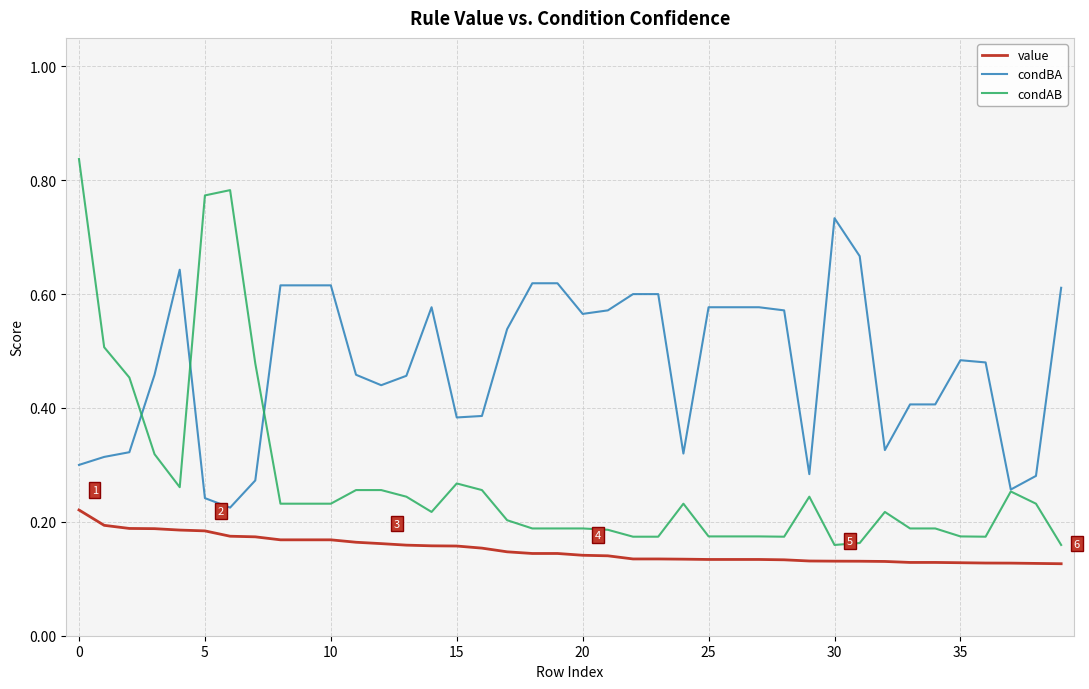

Which series has the largest range (max minus min)?

condAB